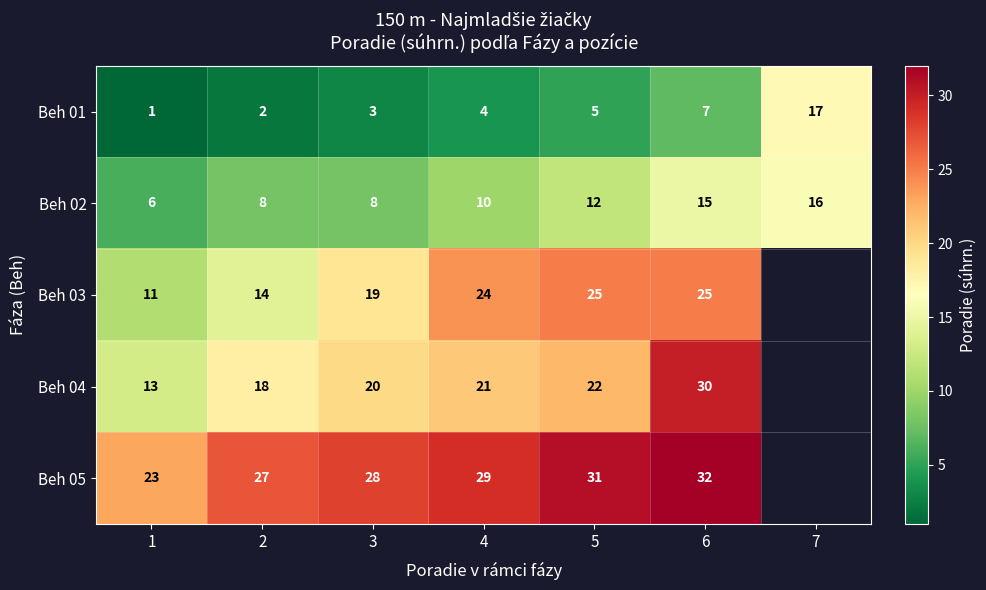

Rank the series at 1 from highest to lowest value.

Beh 05, Beh 04, Beh 03, Beh 02, Beh 01